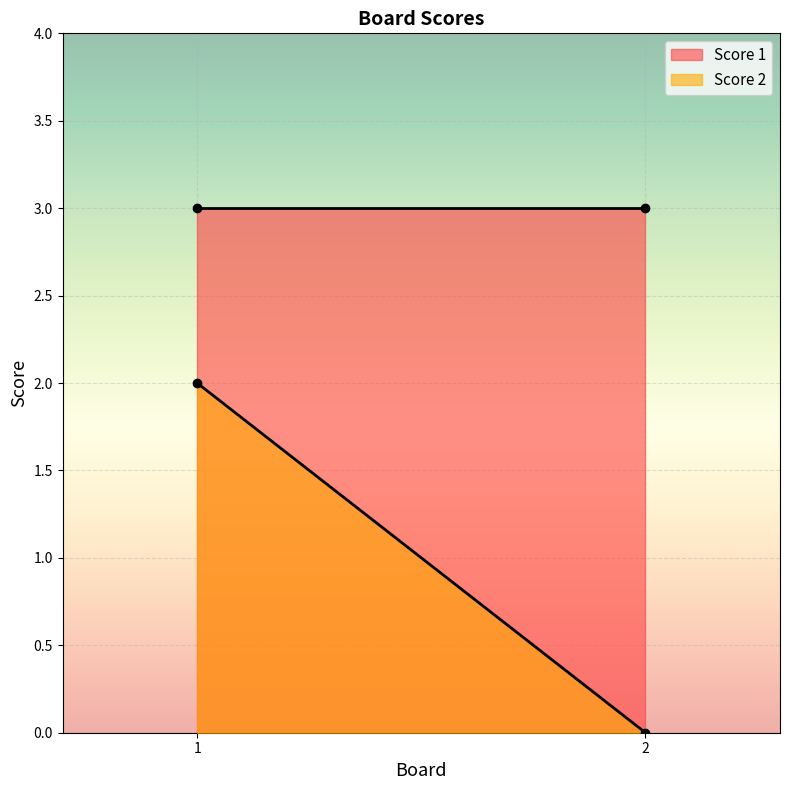

What are all the series names shown in the legend?

Score 1, Score 2